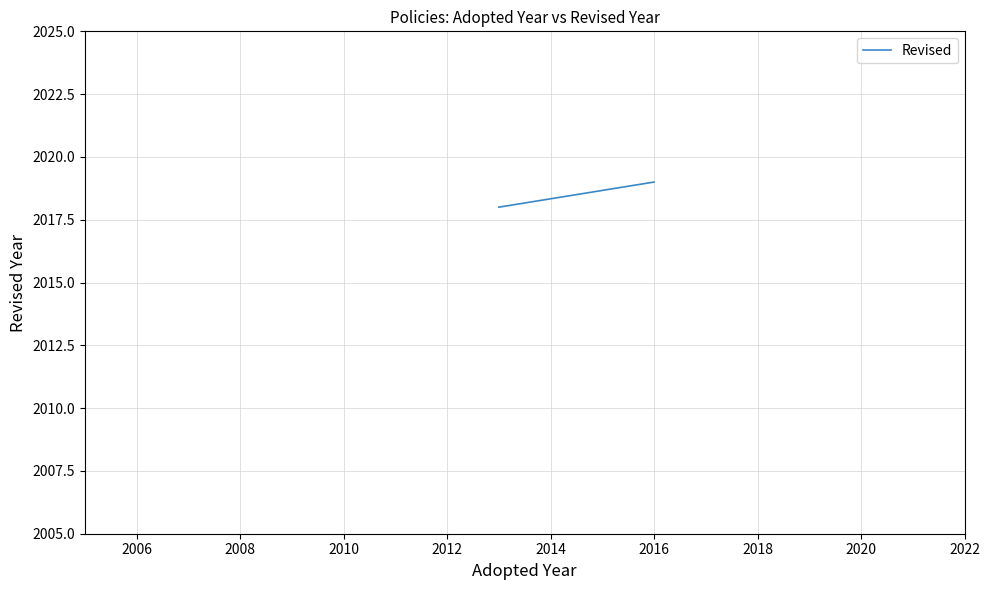

Does the chart have visible grid lines?

Yes